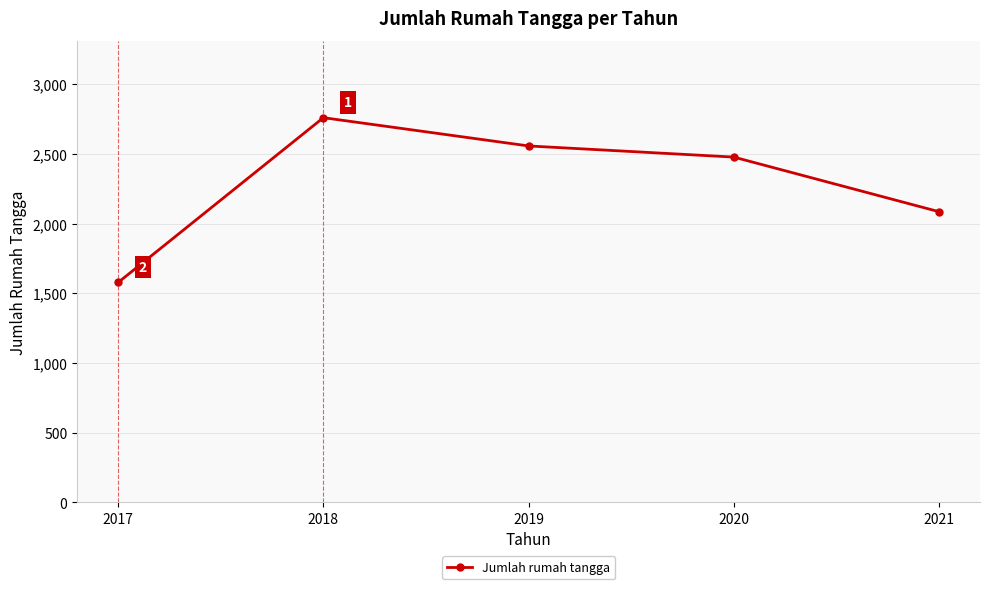

What is the value of the 4th point from the left?

2478